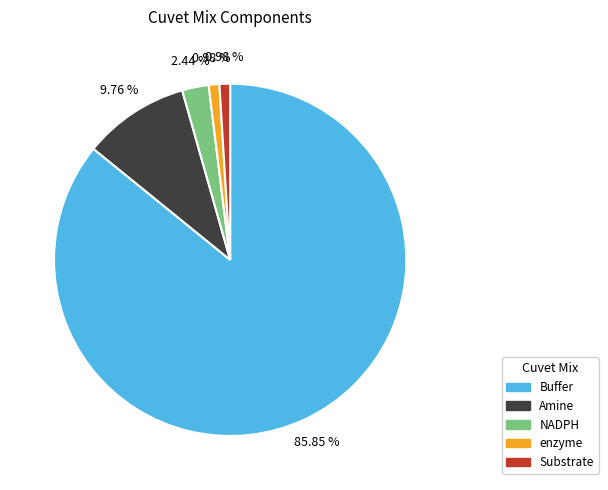

To the nearest percent, what is the difference between the largest and smallest slice percentages?

85%